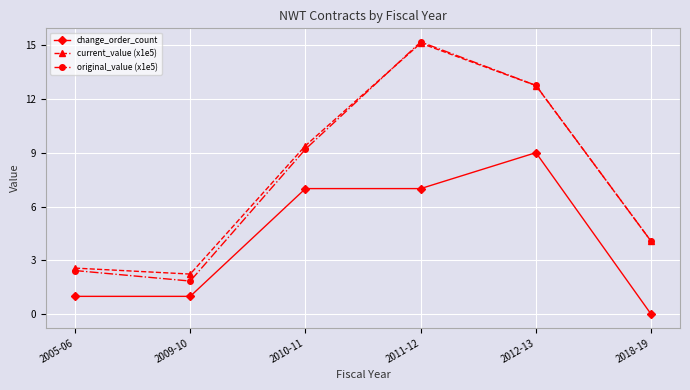

What are all the series names shown in the legend?

change_order_count, current_value (x1e5), original_value (x1e5)